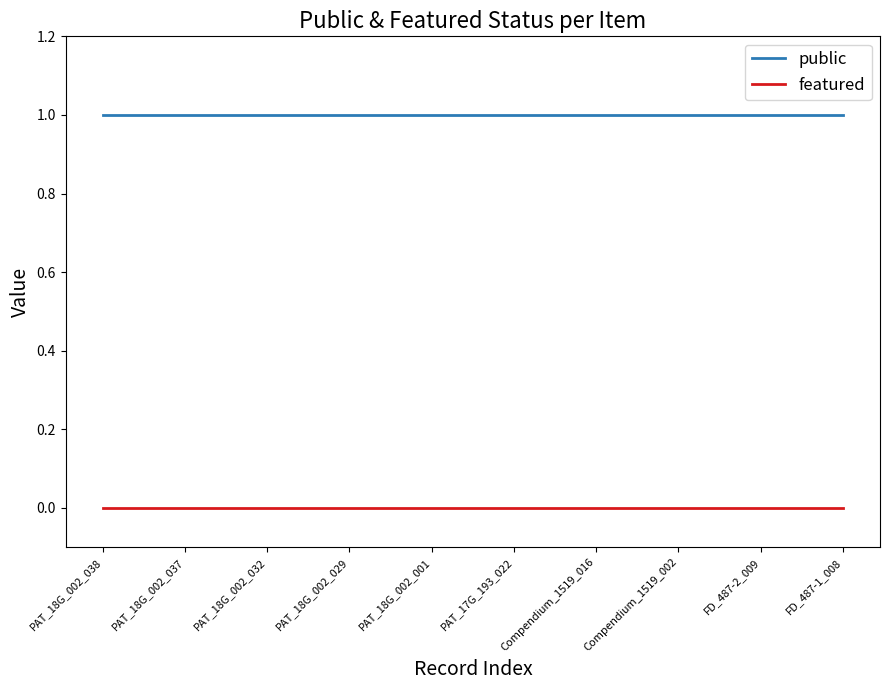

Is the value of featured at PAT_18G_002_032 greater than the value of public at PAT_17G_193_022?

No